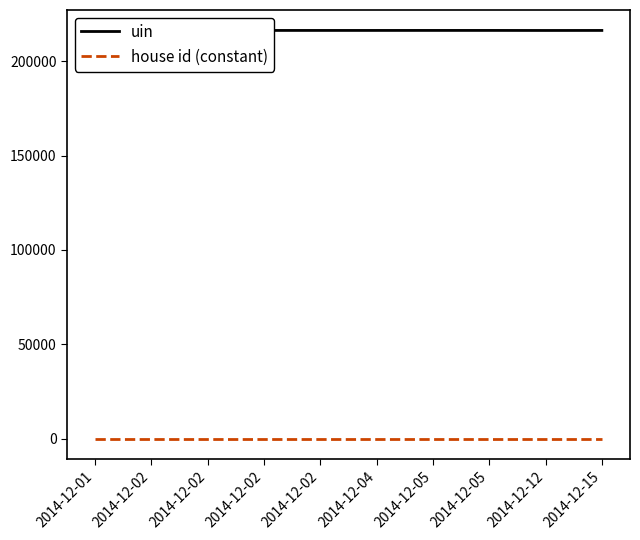

Rank the series by their maximum value, from highest to lowest.

uin, house id (constant)